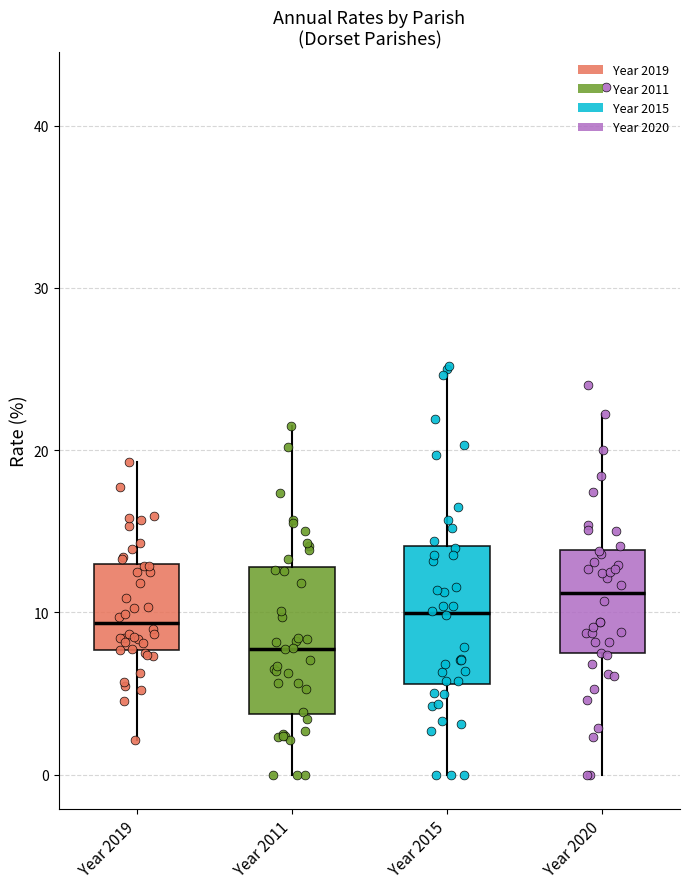

Reading left to right, transcribe this box plot: for each box, give where its median line is, the range the box spans, and where its two whiskers end, as read against the y-axis. The values are not printed on the chart, so give them approximately, as read against the axis.

Year 2019: median 9, box 8 to 13, whiskers 2 to 19
Year 2011: median 8, box 4 to 13, whiskers 0 to 22
Year 2015: median 10, box 6 to 14, whiskers 0 to 25
Year 2020: median 11, box 7 to 14, whiskers 0 to 22